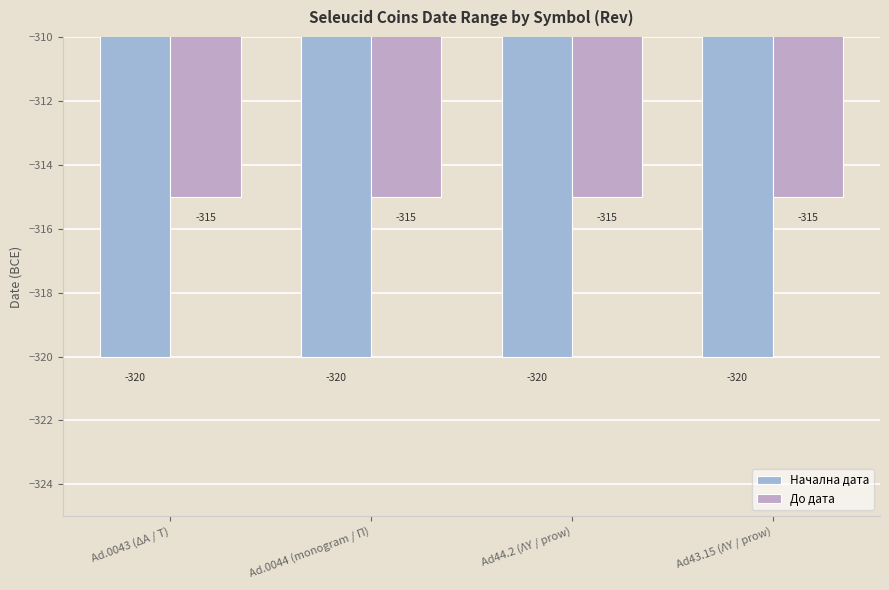

What position from the right is Ad.0044 (monogram / Π)?

3